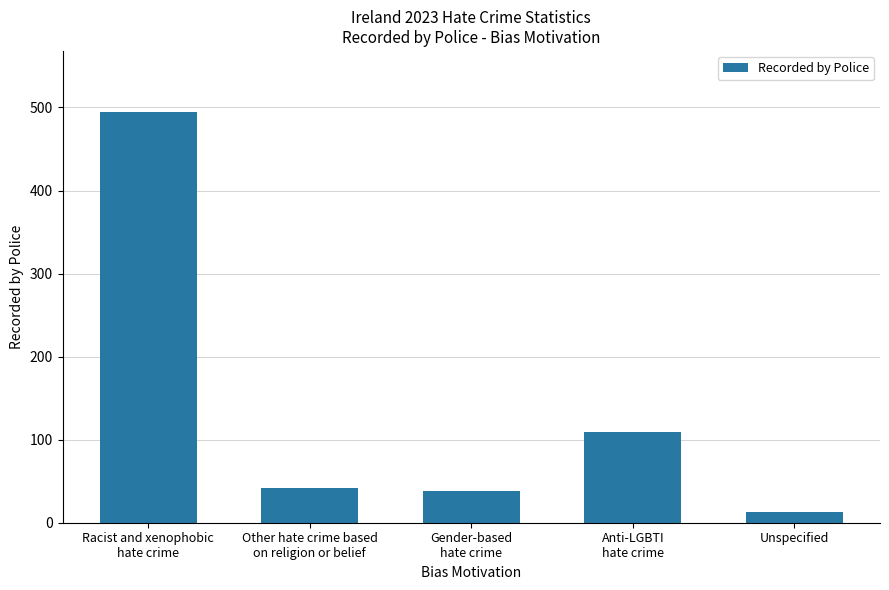

Reading left to right, transcribe all the data shown in this chart.

Racist and xenophobic
hate crime=494	Other hate crime based
on religion or belief=42	Gender-based
hate crime=38	Anti-LGBTI
hate crime=109	Unspecified=13